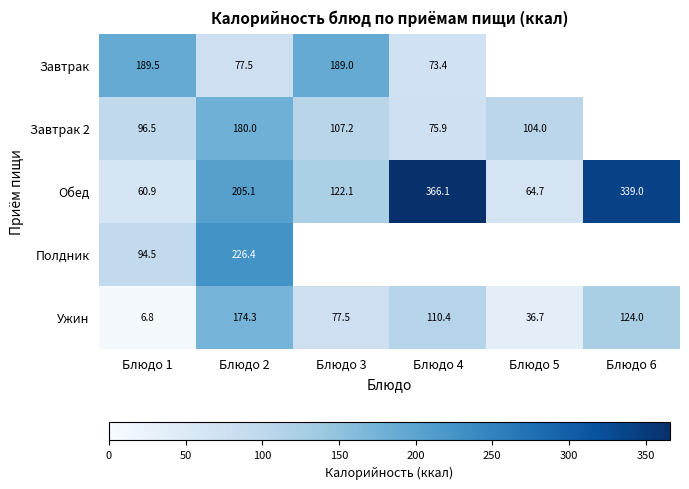

The value of Ужин at Блюдо 6 is 124.0. True or false?

True